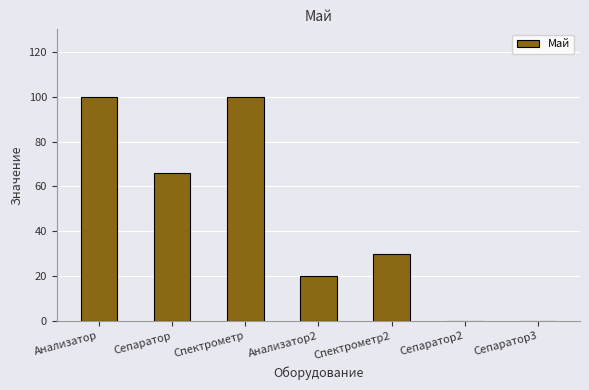

How many series are shown in this chart?

1